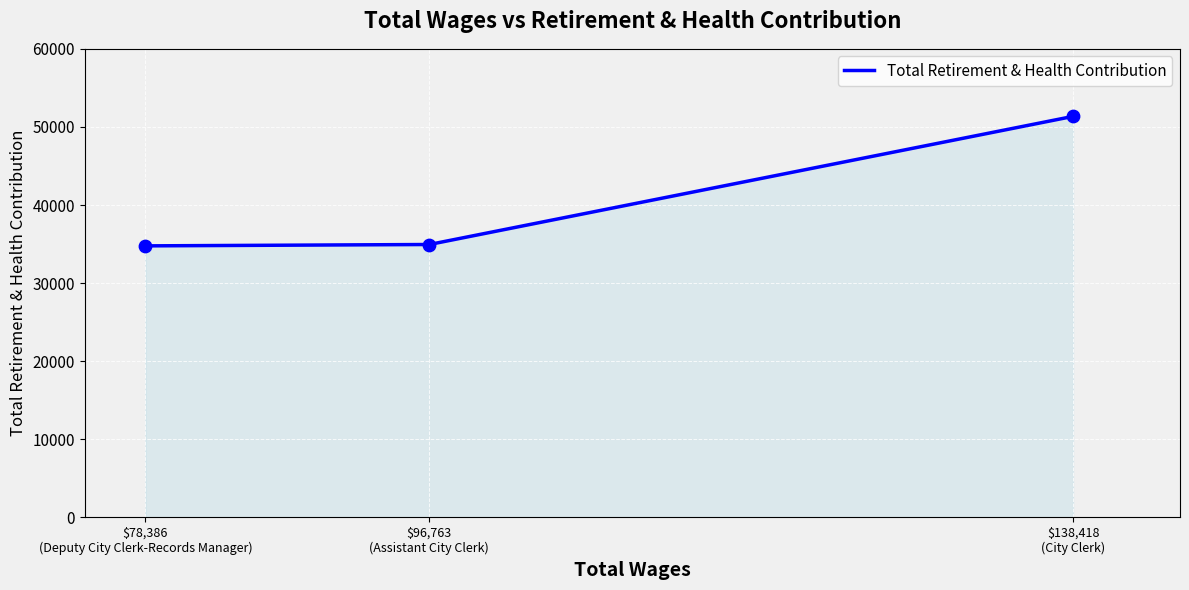

What is the change in value from $78,386
(Deputy City Clerk-Records Manager) to $138,418
(City Clerk)?

+16580